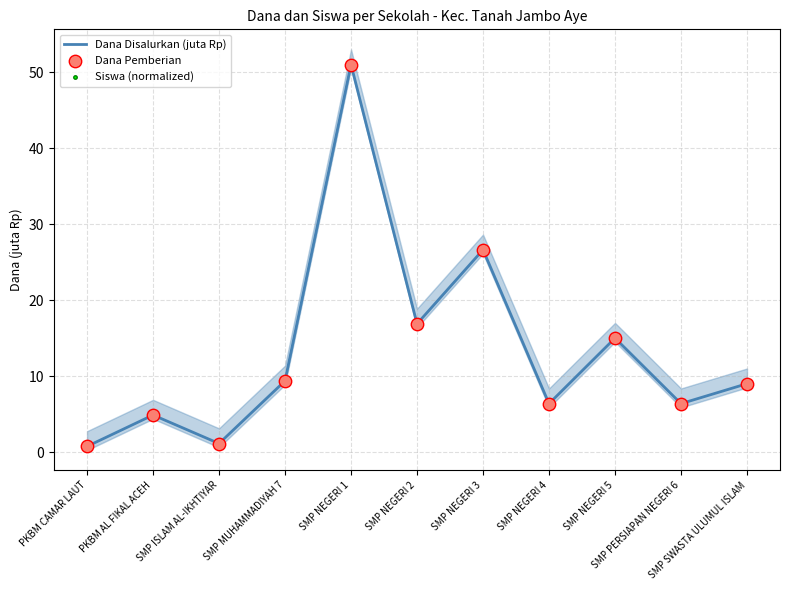

Which series contains the lowest Y value?

Dana Disalurkan (juta Rp)